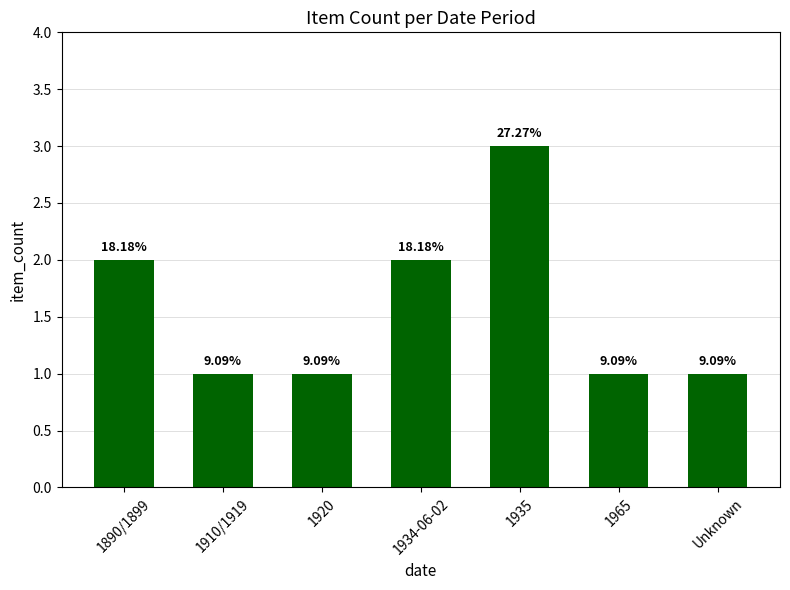

List the labels in order of value, smallest first.

1910/1919, 1920, 1965, Unknown, 1890/1899, 1934-06-02, 1935